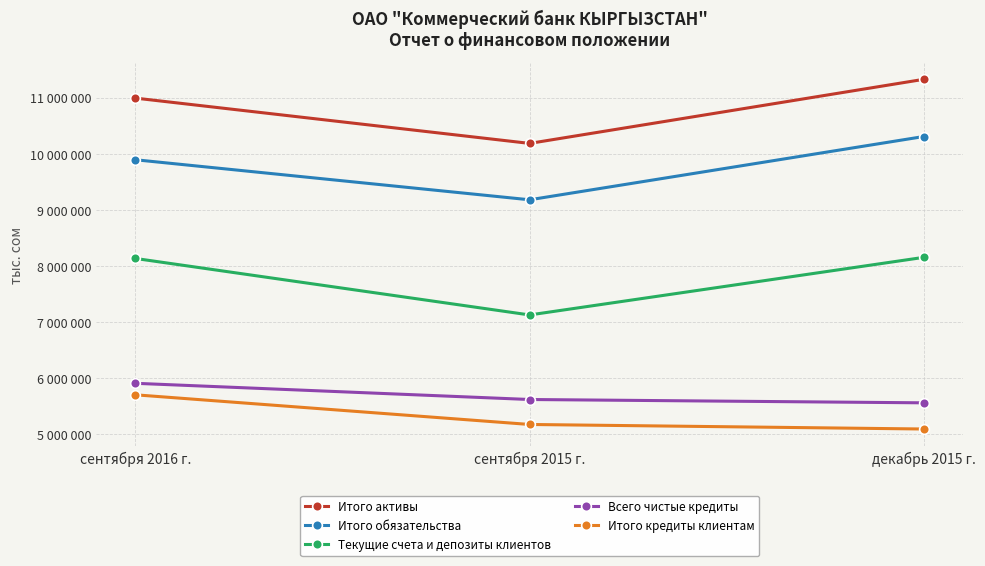

Is this an area chart (filled region under the line)?

No